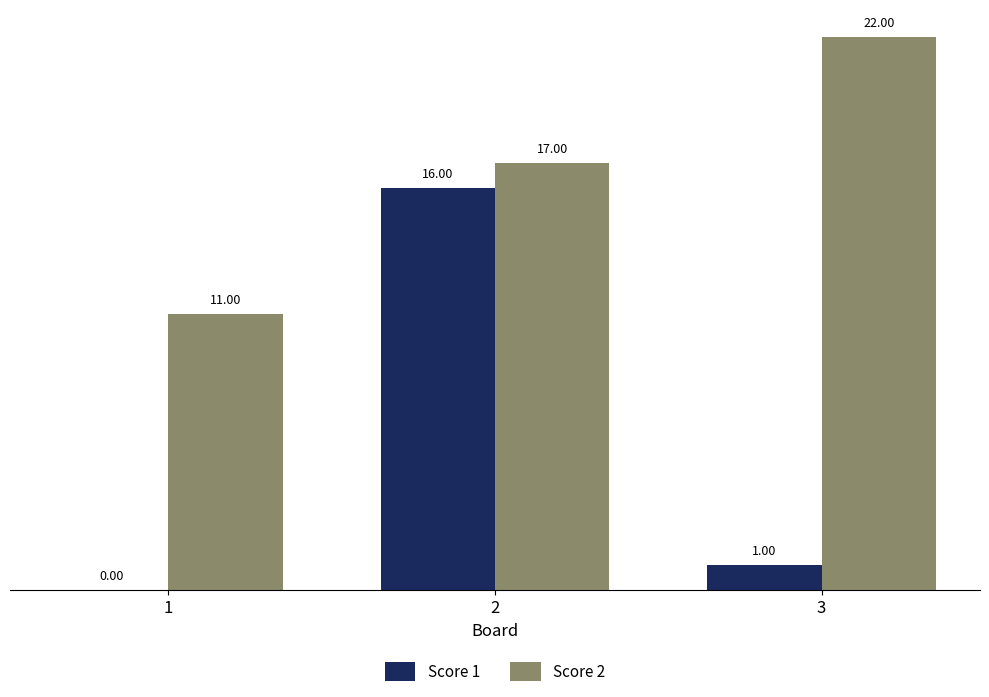

What is the difference between the Score 1 values at 2 and 3?

15